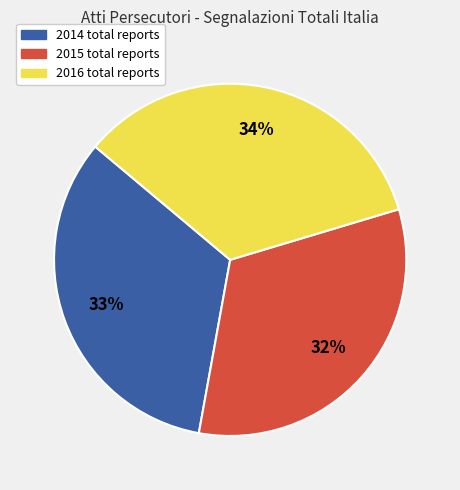

Between 2014 and 2016, which is larger?

2016